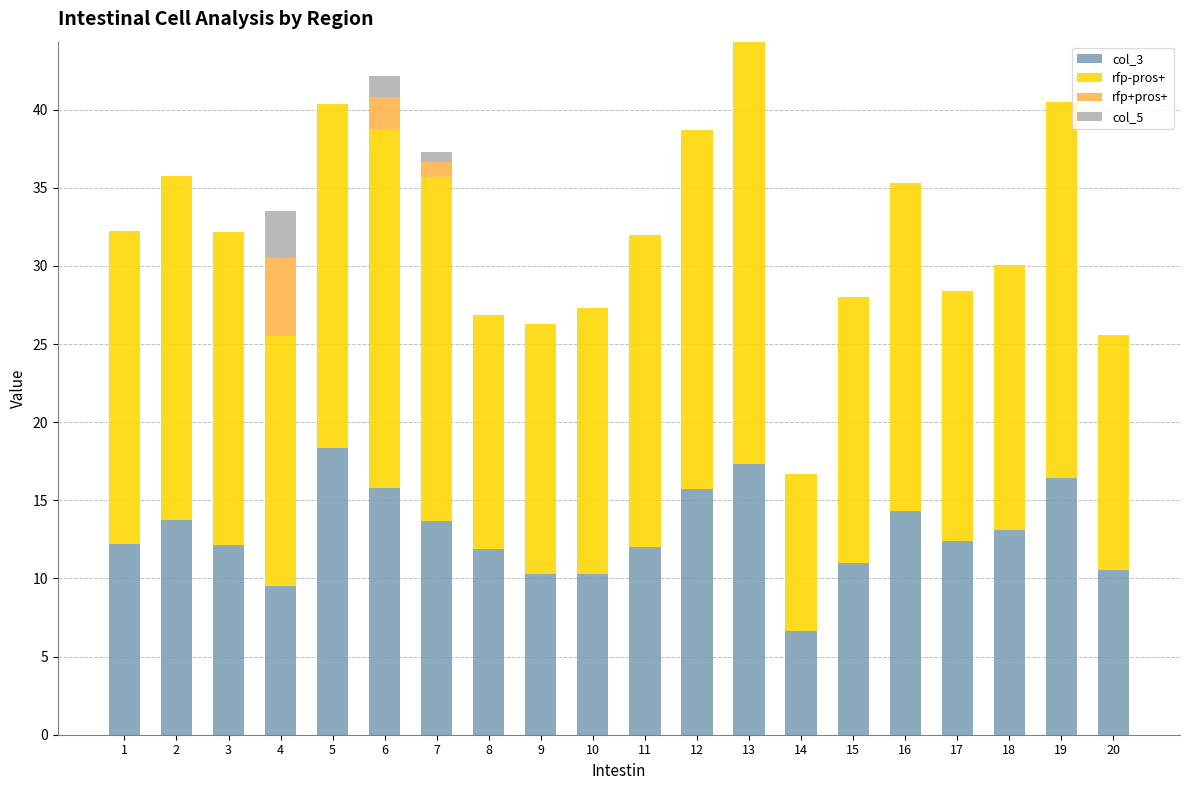

Is it true that col_3 equals 15.7 at 11?

False